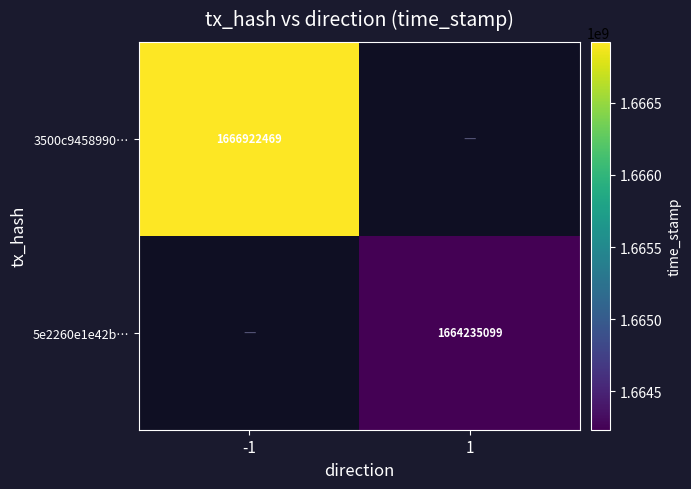

Is the value of 3500c9458990… at -1 greater than the value of 5e2260e1e42b… at 1?

Yes